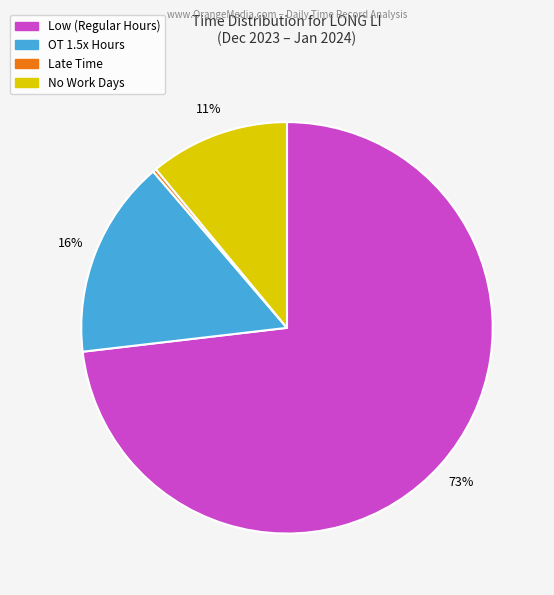

How many segments does this pie chart have?

4